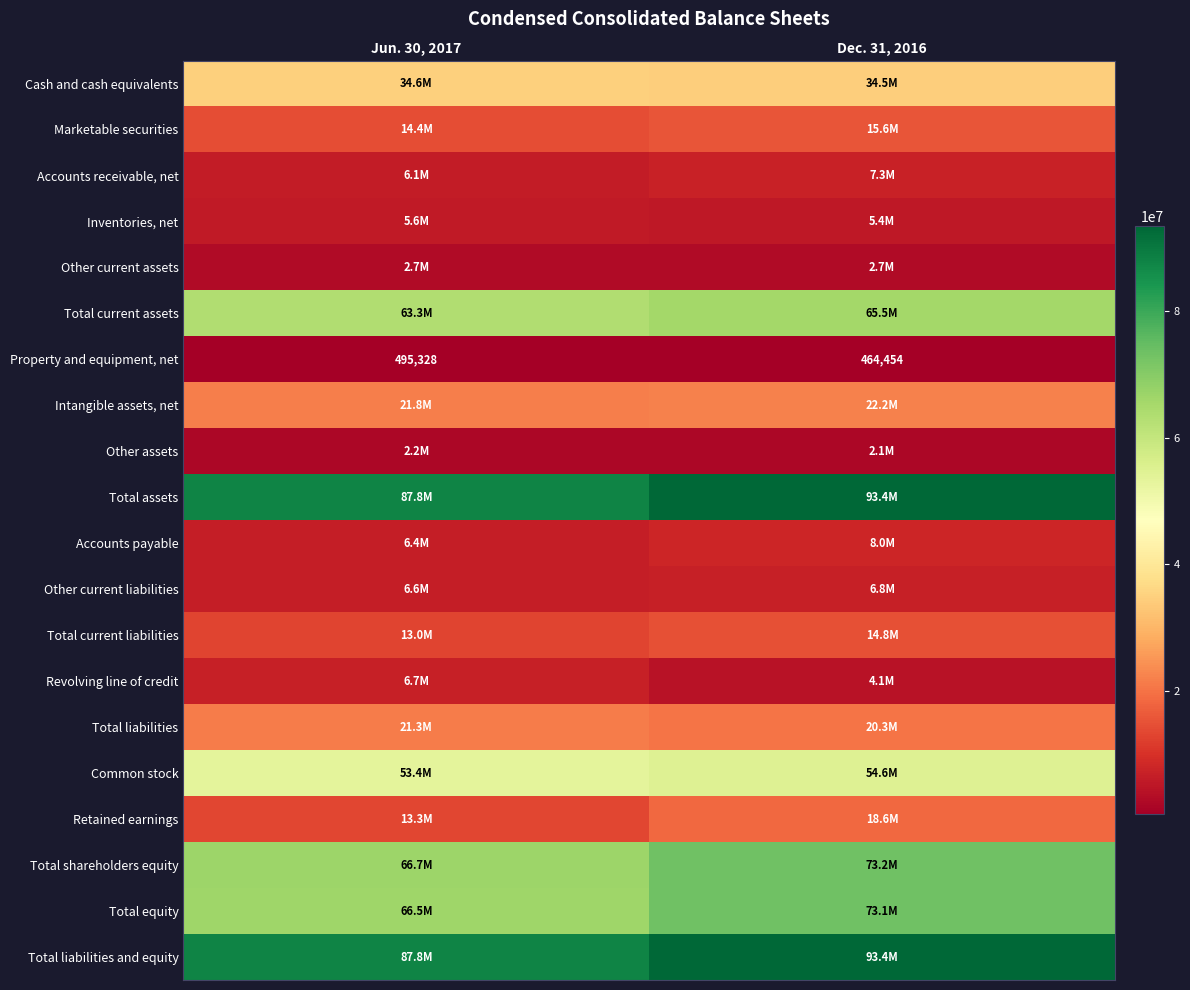

What is the minimum value for Intangible assets, net?

21812015